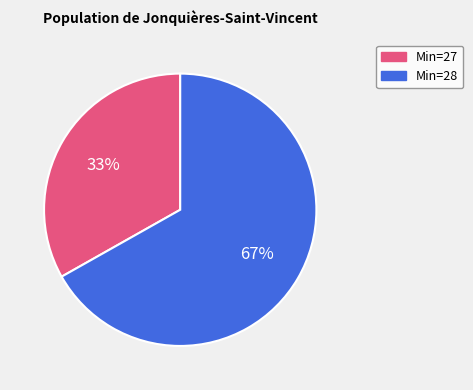

Is there any slice that represents more than half of the pie?

Yes